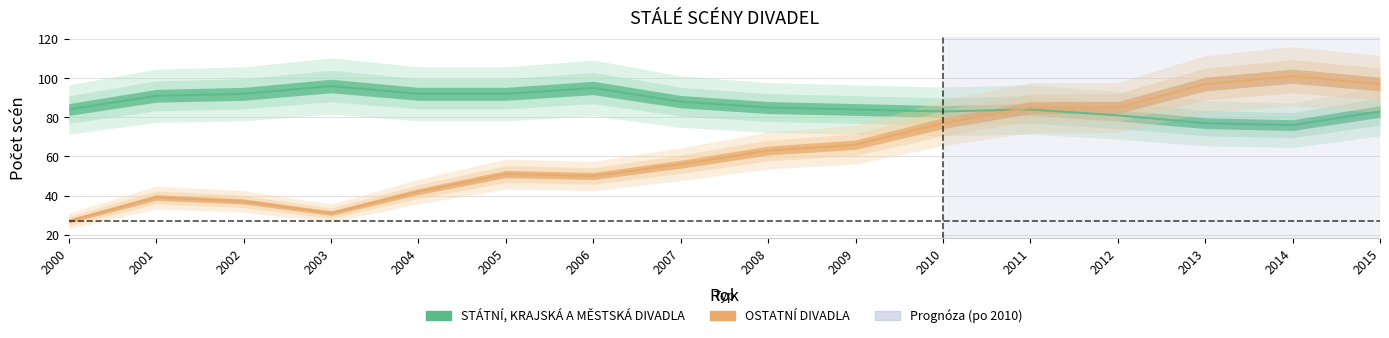

Where is STÁTNÍ, KRAJSKÁ A MĚSTSKÁ DIVADLA nearest to the value 86?

2008